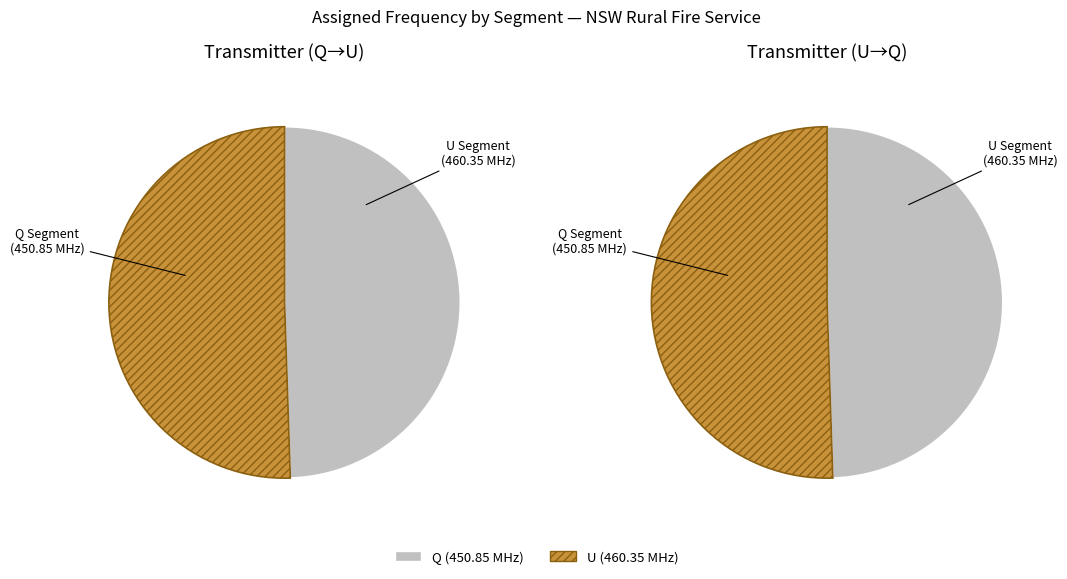

What is the change in value from Q to U?

+9.5